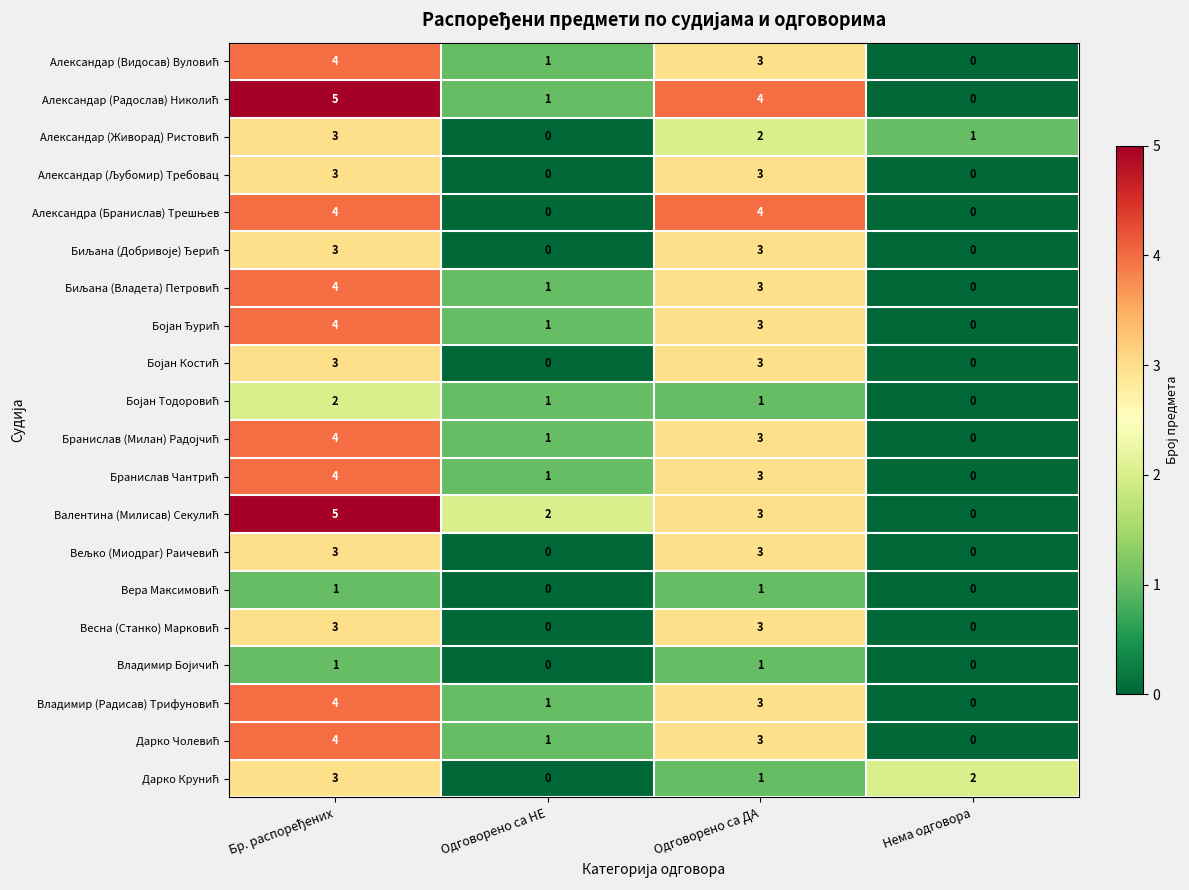

What is the total value across all series at Одговорено са НЕ?

11